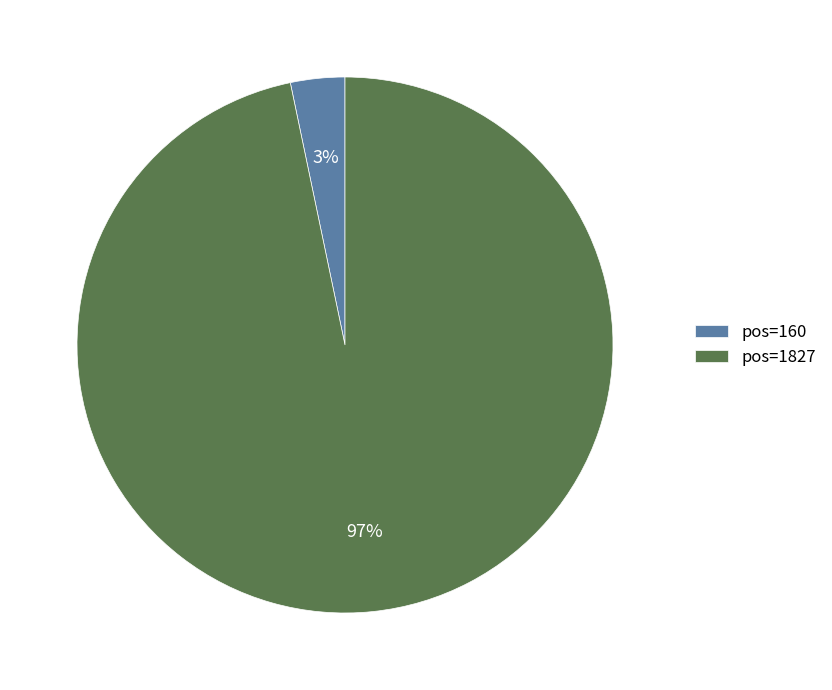

What is the majority slice?

pos=1827